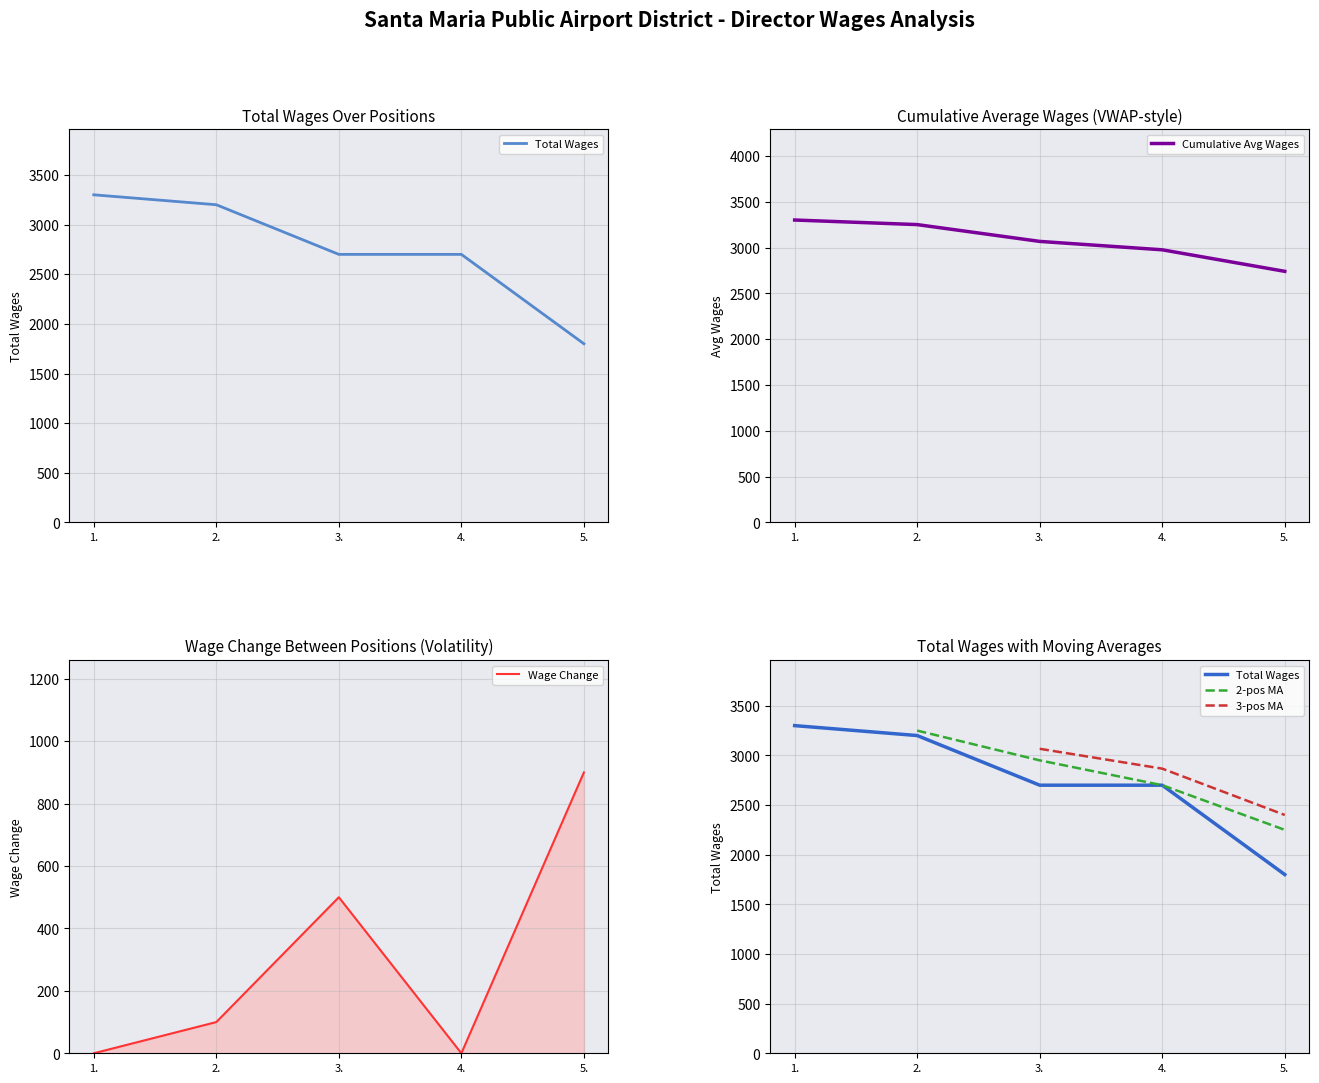

Reading left to right, extract all data points from this chart.

3300	3200	2700	2700	1800